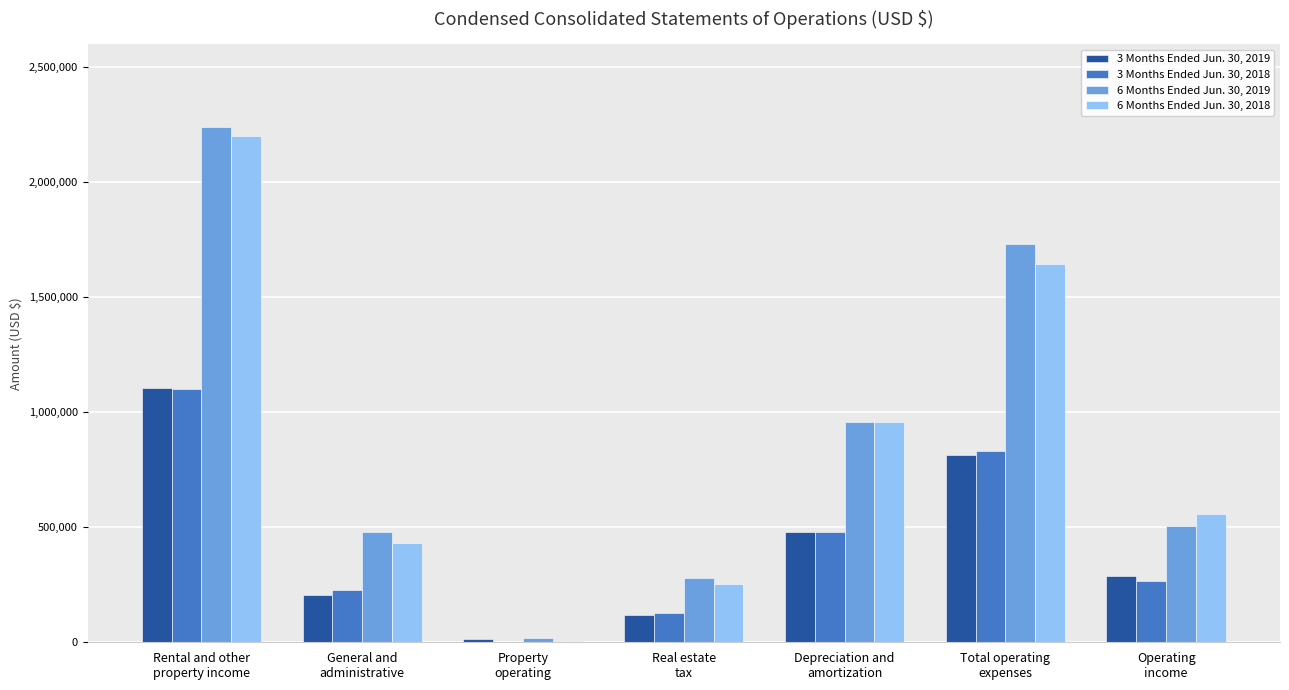

What is the total value across all series at Total operating
expenses?

5030057